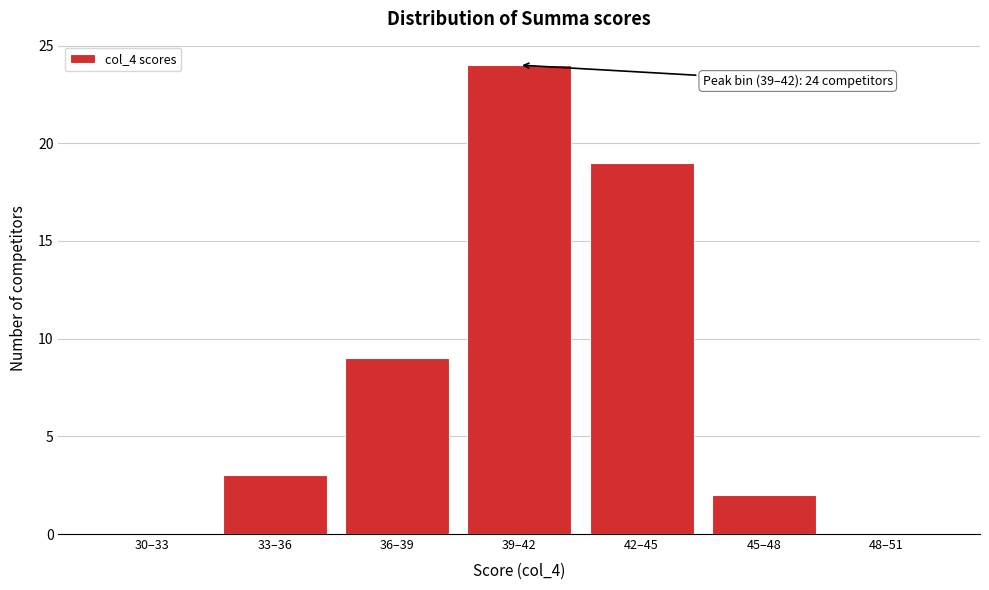

Reading right to left, transcribe all the data shown in this chart.

48–51=0	45–48=2	42–45=19	39–42=24	36–39=9	33–36=3	30–33=0